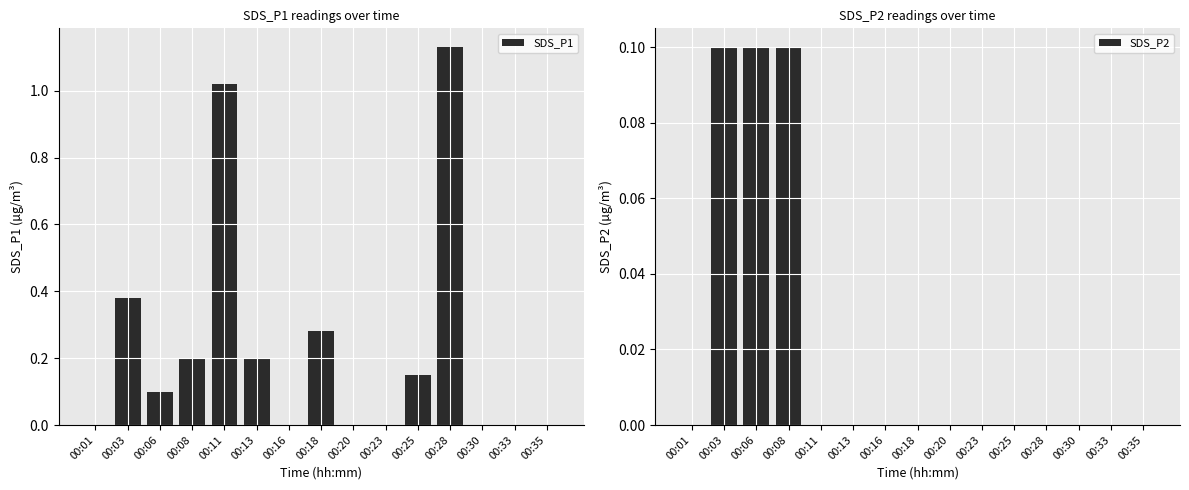

The value of SDS_P1 at 00:25 is 0.1. True or false?

True